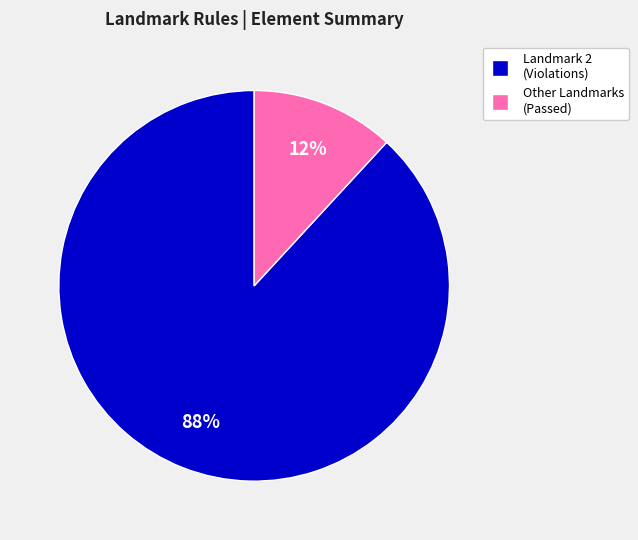

Is there any slice that represents more than half of the pie?

Yes